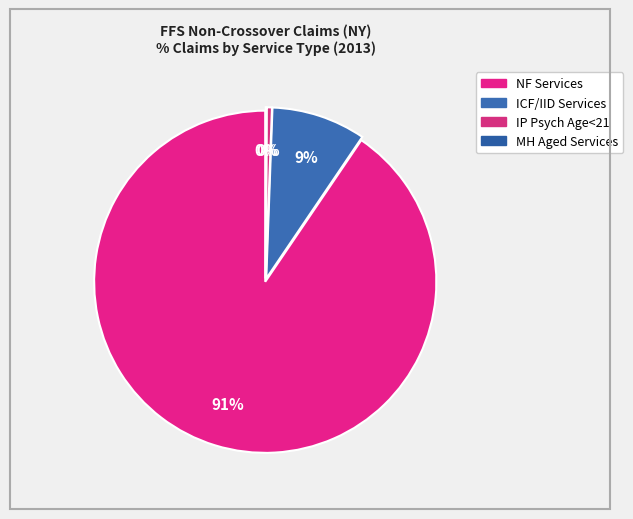

Count the number of slices in the pie.

4